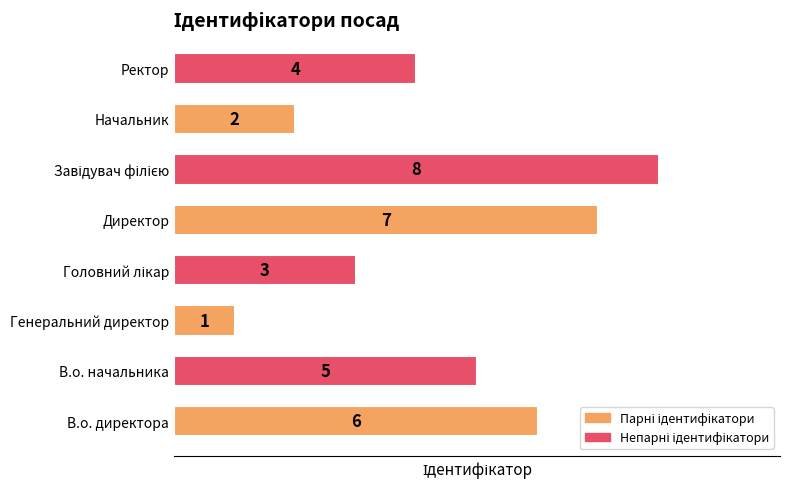

How many values are between 3 and 7?

5